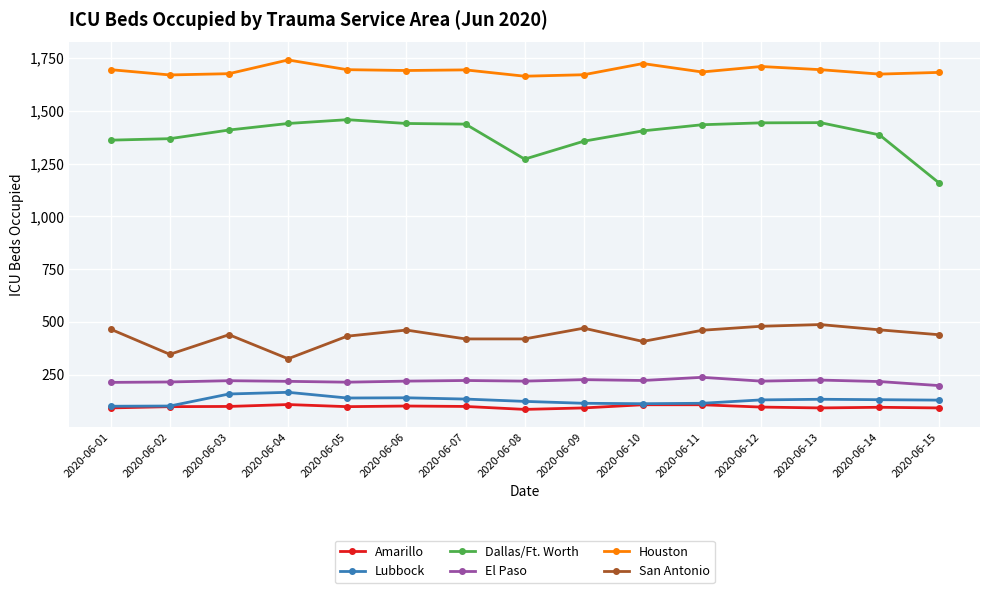

Which series has the largest range (max minus min)?

Dallas/Ft. Worth